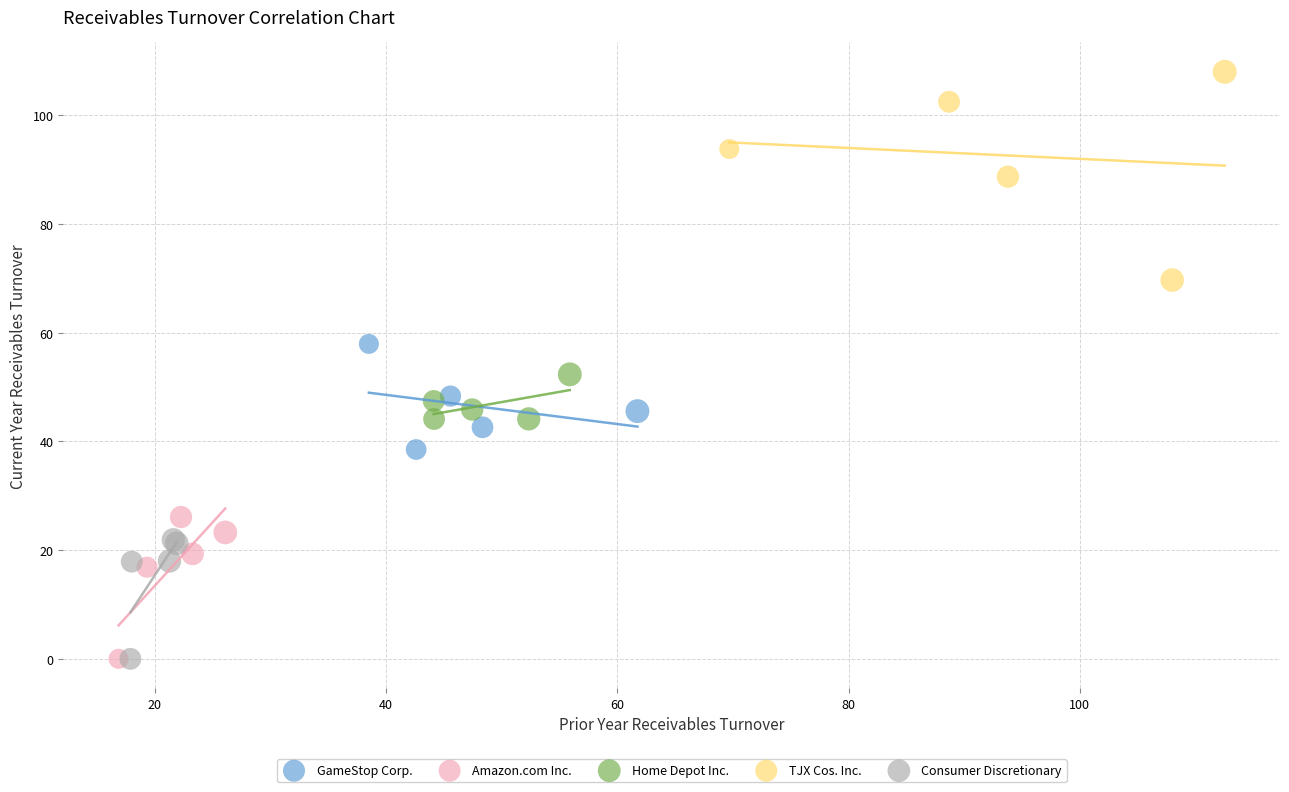

Which series has the largest Y range (max minus min)?

TJX Cos. Inc.